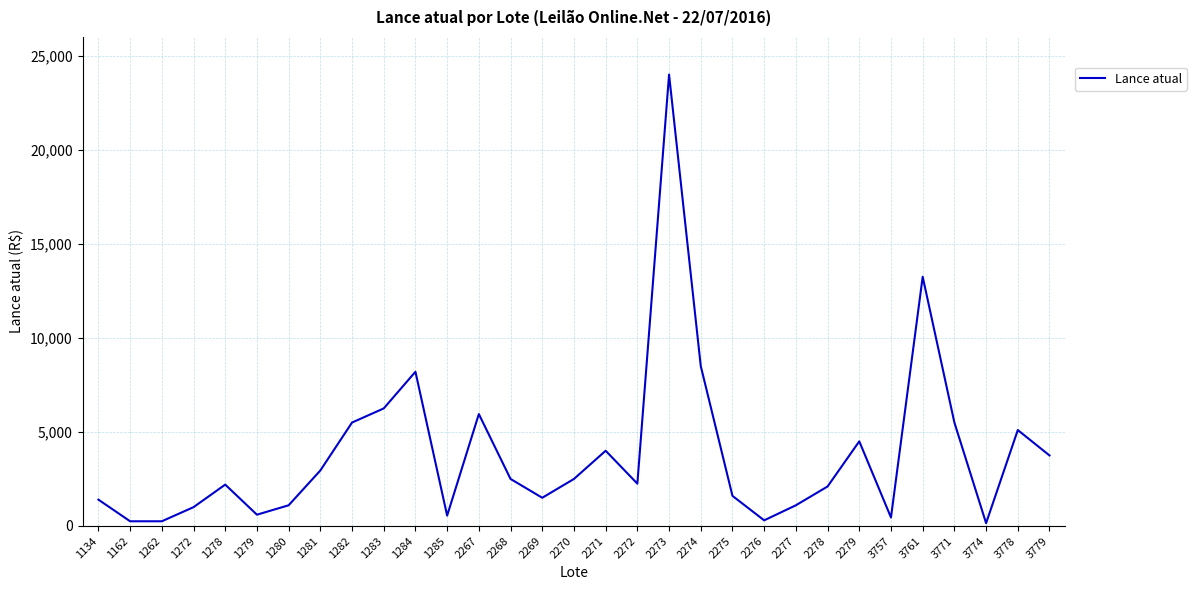

What is the maximum value shown in the chart?

24000